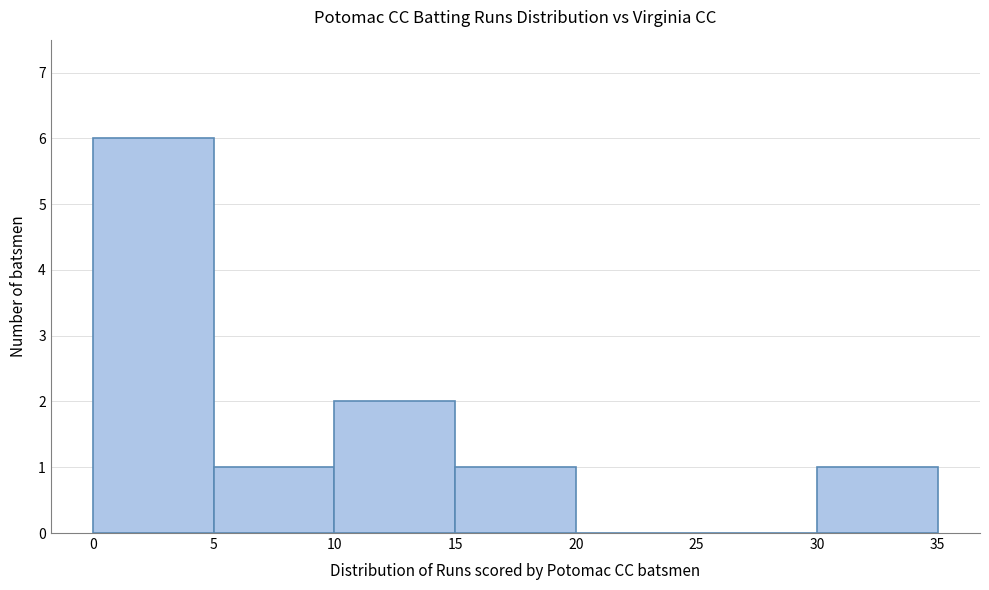

How tall is the bar that spans 15 to 20 on the x-axis? The values are not printed on the chart, so give them approximately, as read against the axis.

1